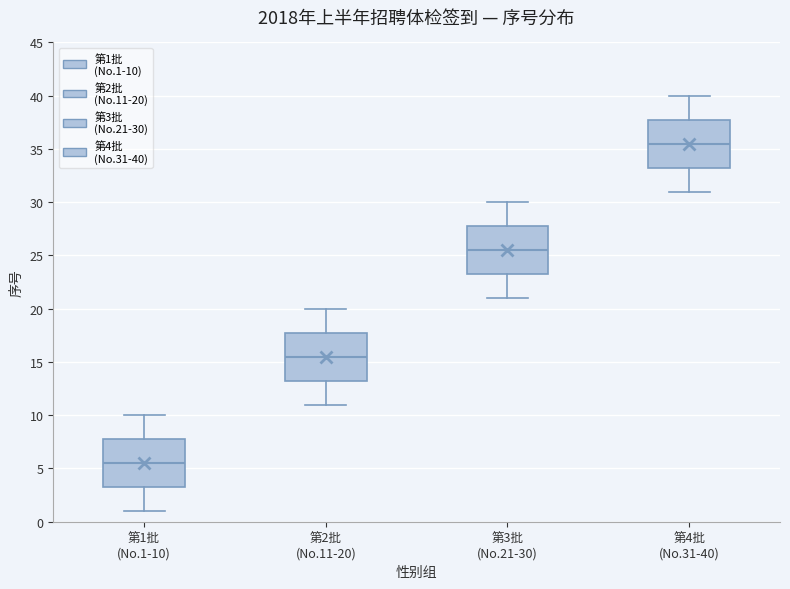

Reading left to right, read every box against the y-axis: the position of its median line, the range the box covers, and the ends of its whiskers. The values are not printed on the chart, so give them approximately, as read against the axis.

第1批 (No.1-10): median 5.5, box 3.5 to 8.0, whiskers 1.0 to 10.0
第2批 (No.11-20): median 15.5, box 13.5 to 18.0, whiskers 11.0 to 20.0
第3批 (No.21-30): median 25.5, box 23.5 to 28.0, whiskers 21.0 to 30.0
第4批 (No.31-40): median 35.5, box 33.5 to 38.0, whiskers 31.0 to 40.0